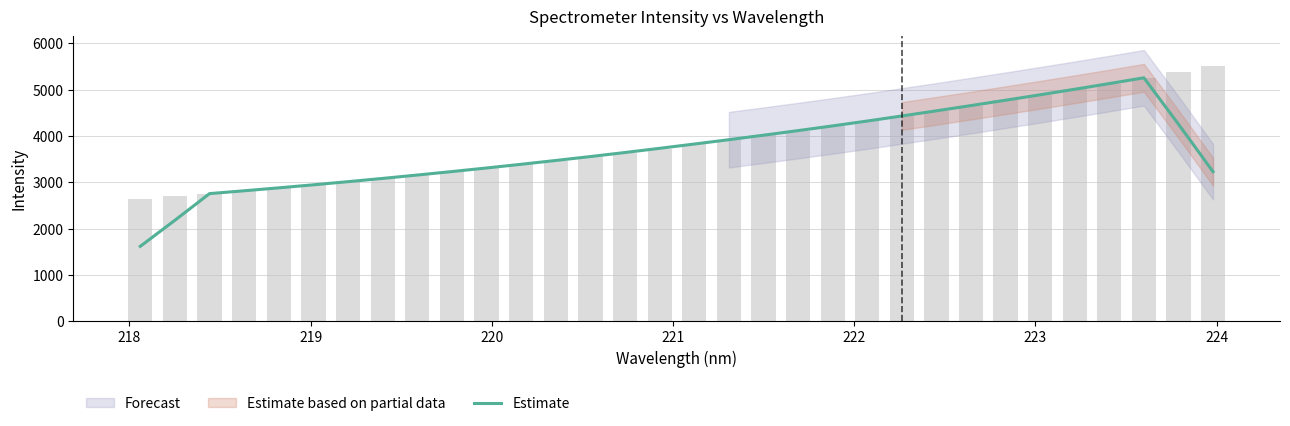

What is the sum of all values?

119424.0